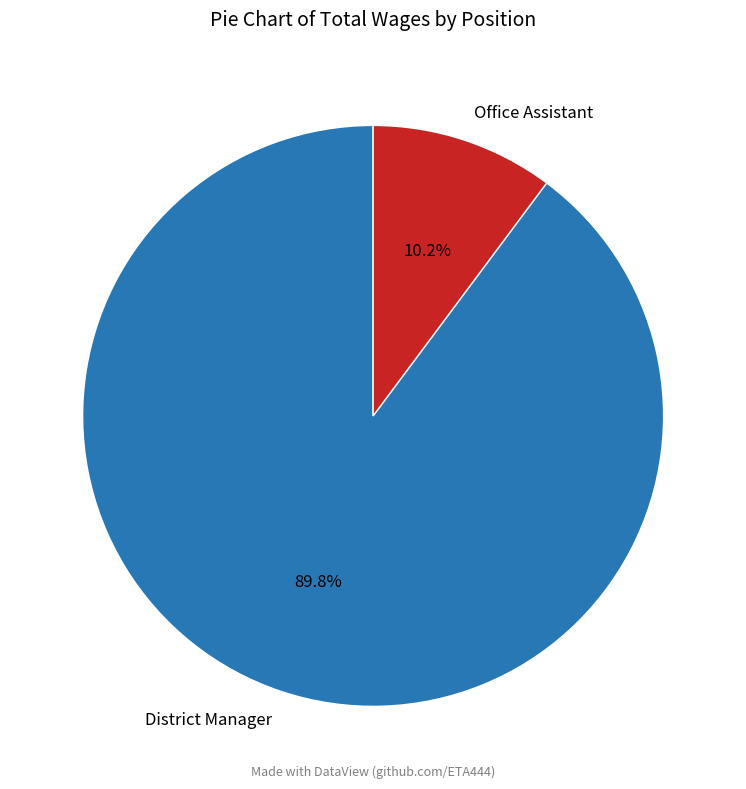

Does Office Assistant account for over 50% of the chart?

No